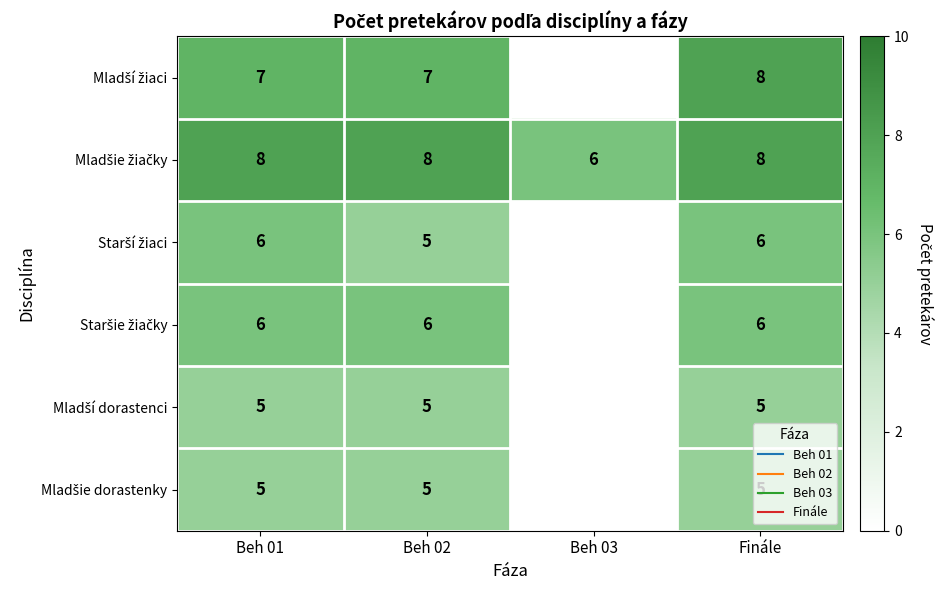

At which category does the chart reach its minimum across all series?

Beh 02